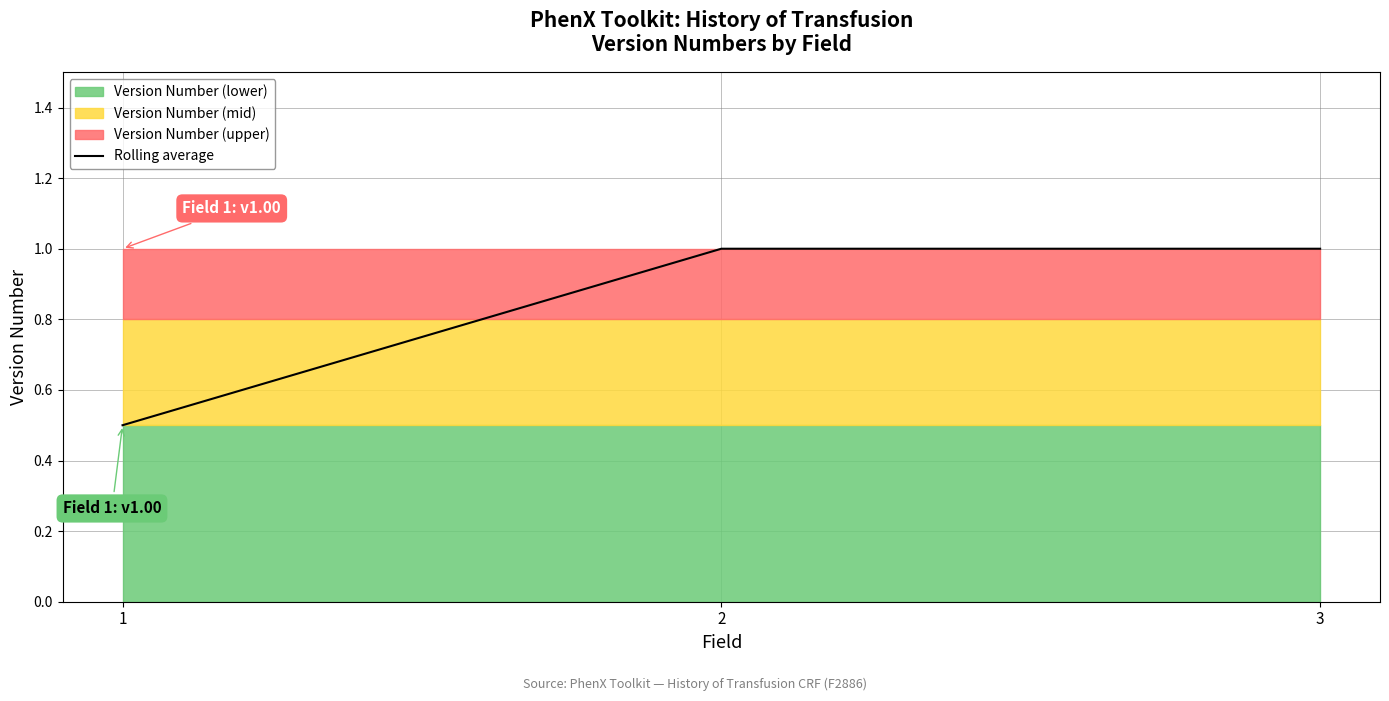

What value does the data have at 2?

1.0